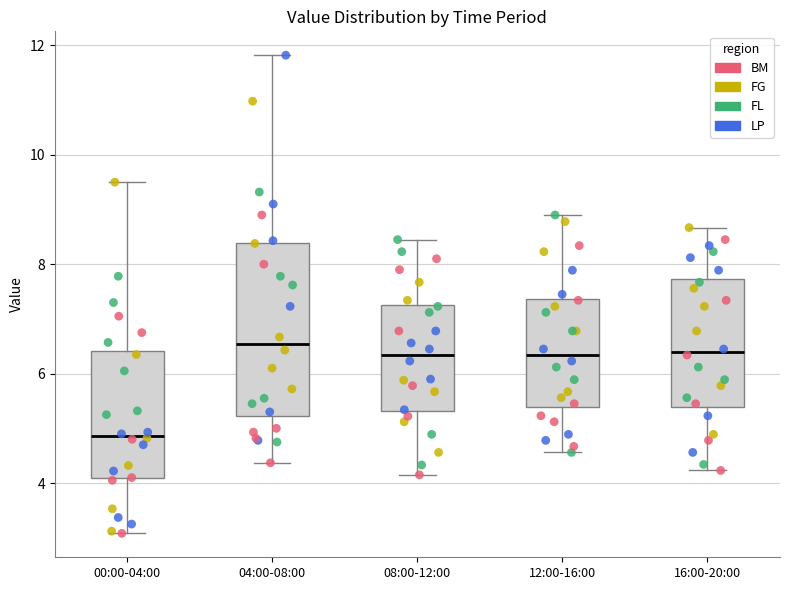

Where does the median line of the box for 12:00-16:00 sit on the y-axis? The values are not printed on the chart, so give them approximately, as read against the axis.

6.4